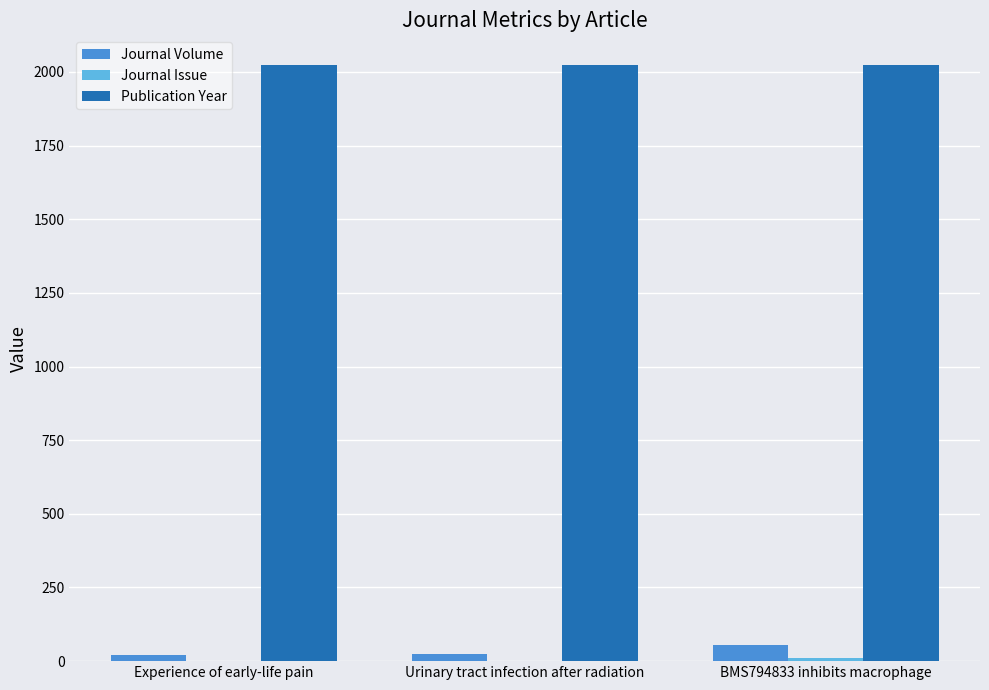

What is the sum of all Journal Volume values?

98